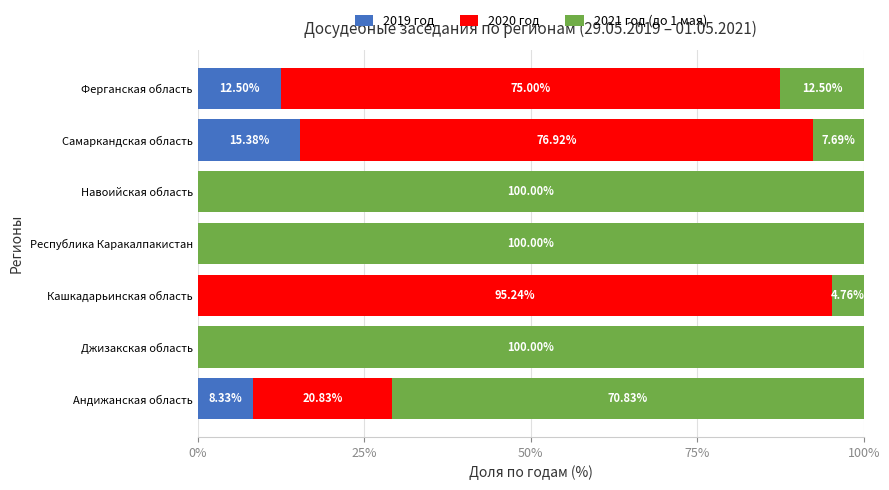

At which label does 2019 год reach its peak?

Самаркандская область